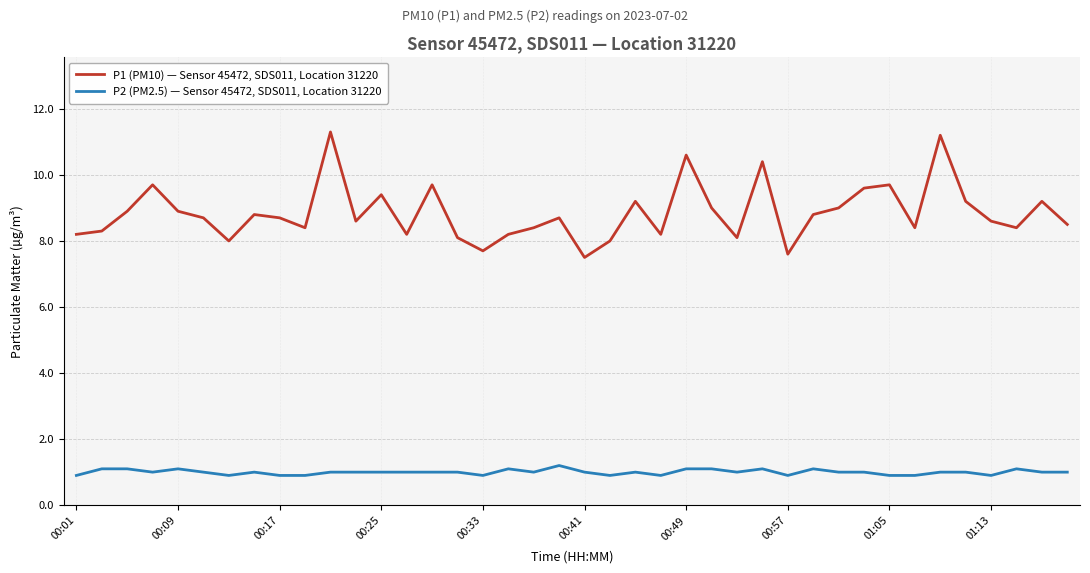

List the series in order of their peak value, highest first.

P1 (PM10) — Sensor 45472, SDS011, Location 31220, P2 (PM2.5) — Sensor 45472, SDS011, Location 31220